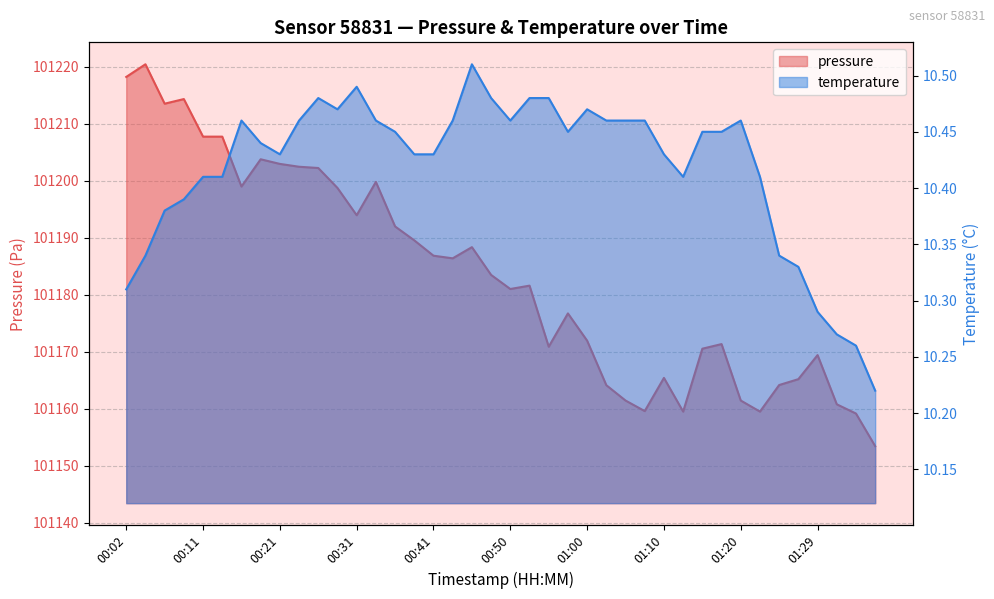

How many interior local peaks does the temperature series have?

6